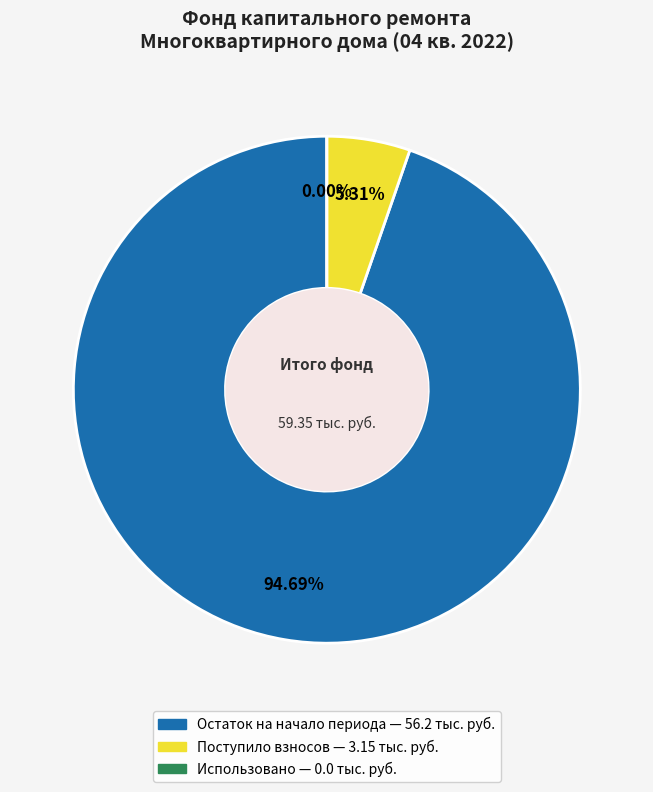

To the nearest percent, what is the average slice percentage?

33%